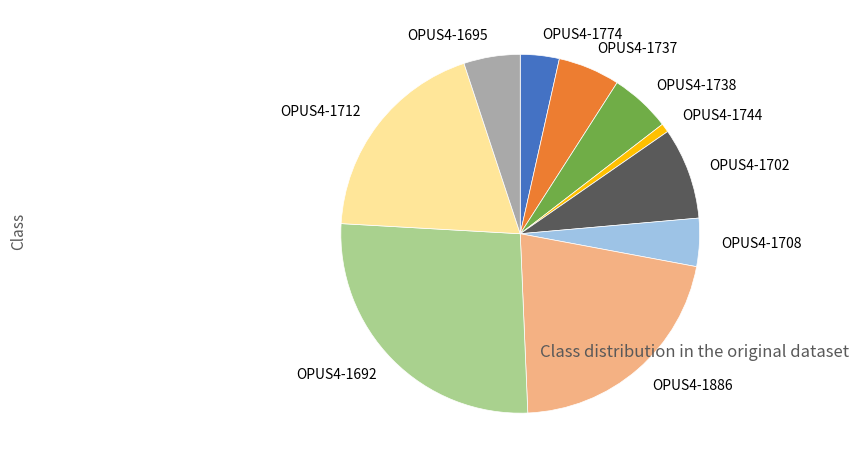

How many segments does this pie chart have?

10